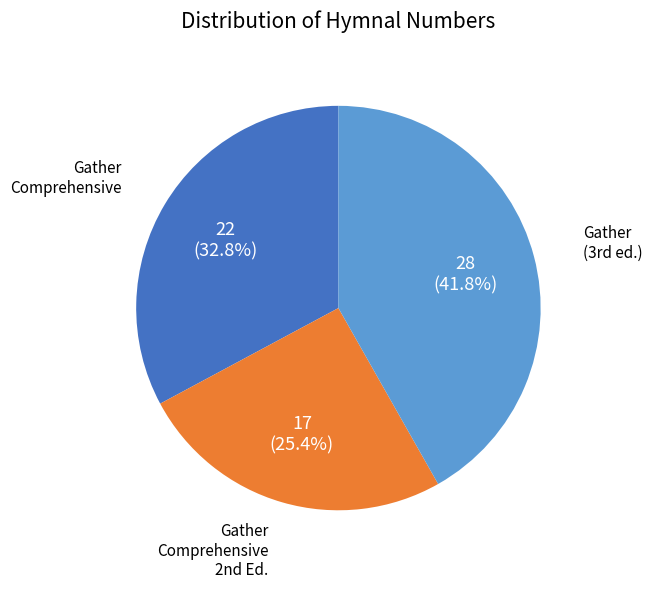

Count the number of slices in the pie.

3